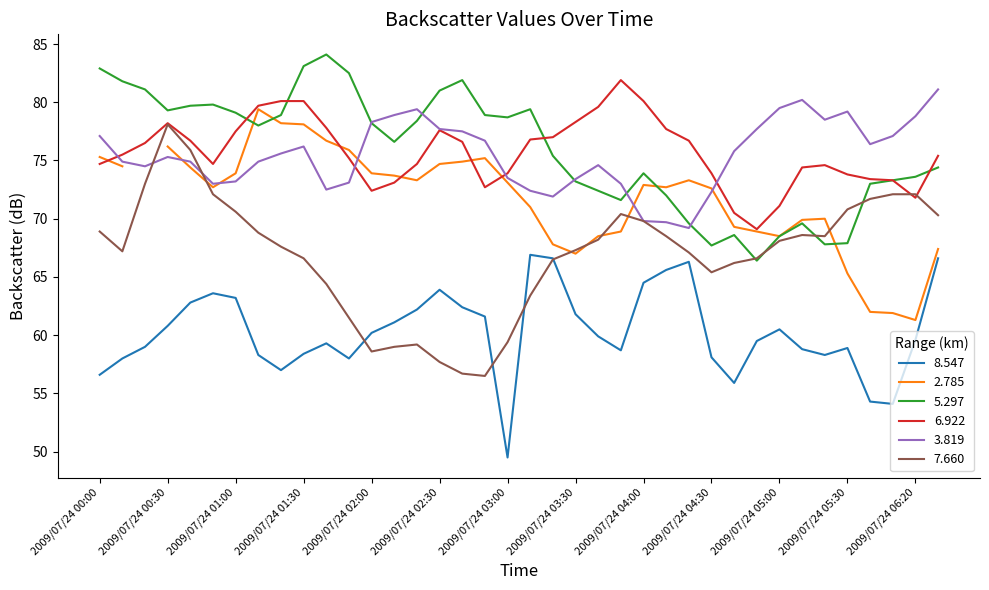

Which series has the widest spread of values?

7.660